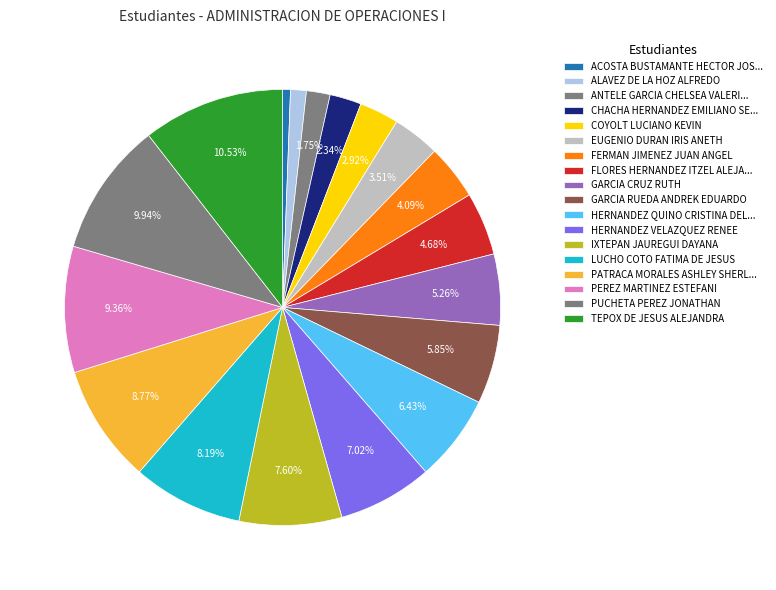

To the nearest percent, what percentage of the pie is COYOLT LUCIANO KEVIN?

3%